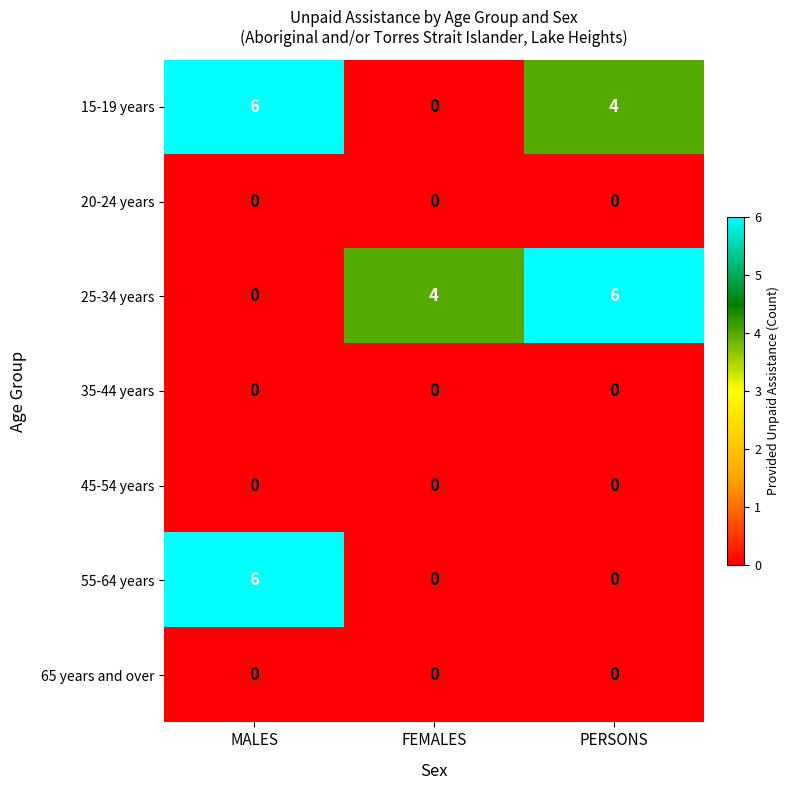

Reading left to right, list all the values displayed in this chart.

15-19 years: MALES=6	FEMALES=0	PERSONS=4
20-24 years: MALES=0	FEMALES=0	PERSONS=0
25-34 years: MALES=0	FEMALES=4	PERSONS=6
35-44 years: MALES=0	FEMALES=0	PERSONS=0
45-54 years: MALES=0	FEMALES=0	PERSONS=0
55-64 years: MALES=6	FEMALES=0	PERSONS=0
65 years and over: MALES=0	FEMALES=0	PERSONS=0